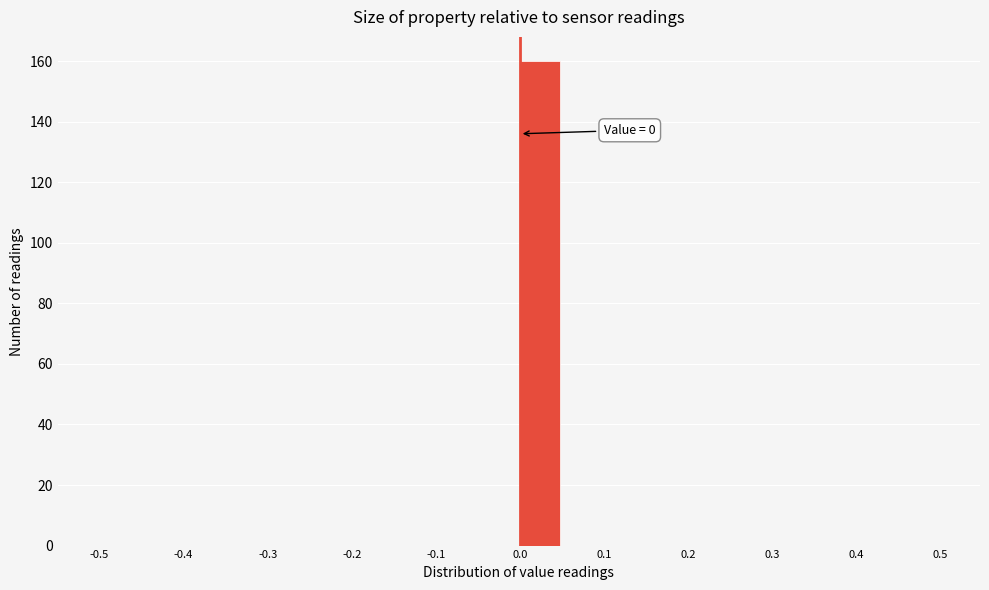

Over which range of the x-axis is the bar tallest?

0.00 to 0.05